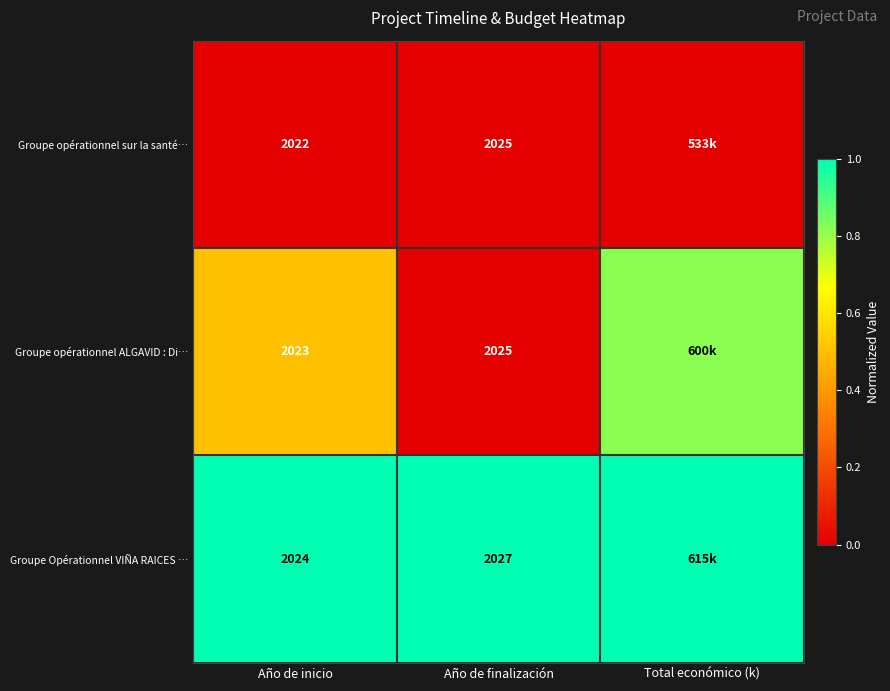

At Año de inicio, list the series in order from largest to smallest.

Groupe Opérationnel VIÑA RAICES …, Groupe opérationnel ALGAVID : Di…, Groupe opérationnel sur la santé…